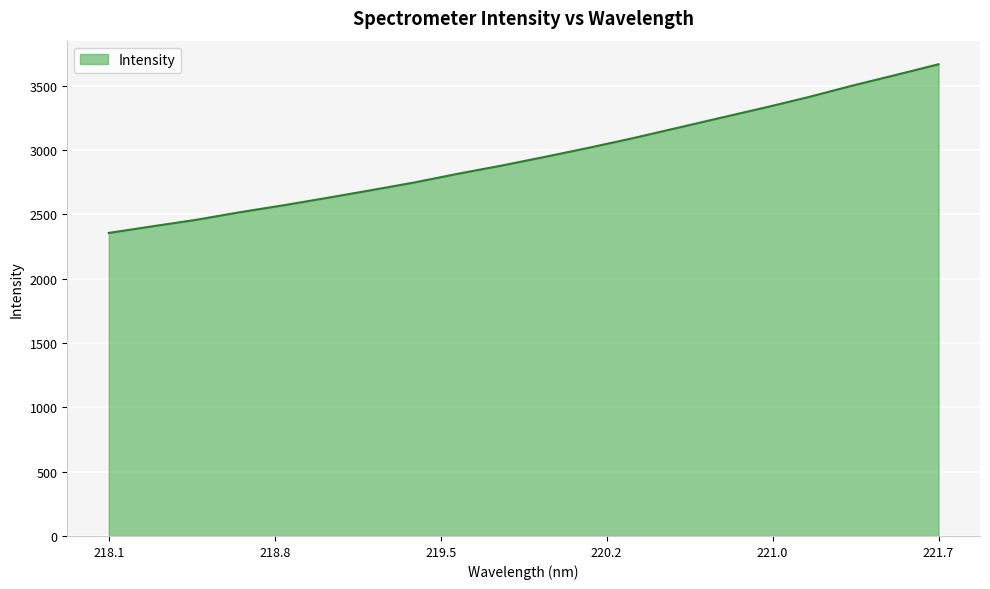

What is the difference between the maximum and minimum values?

1310.9